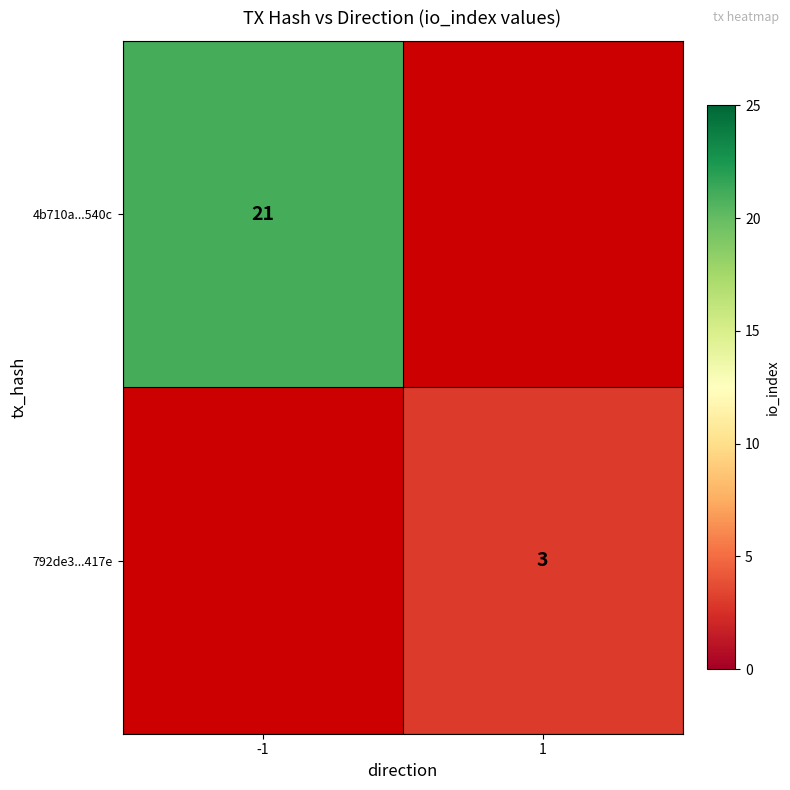

Which category has the highest value across all series?

-1